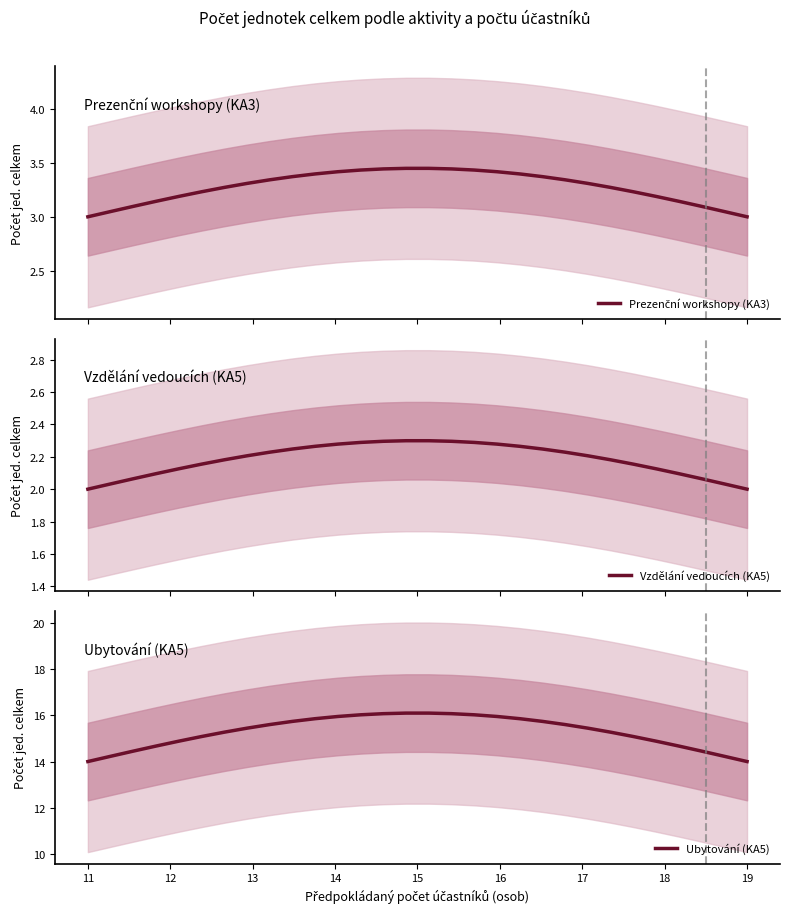

The Vzdělání vedoucích (KA5) series shows 3.2 at 24. True or false?

False